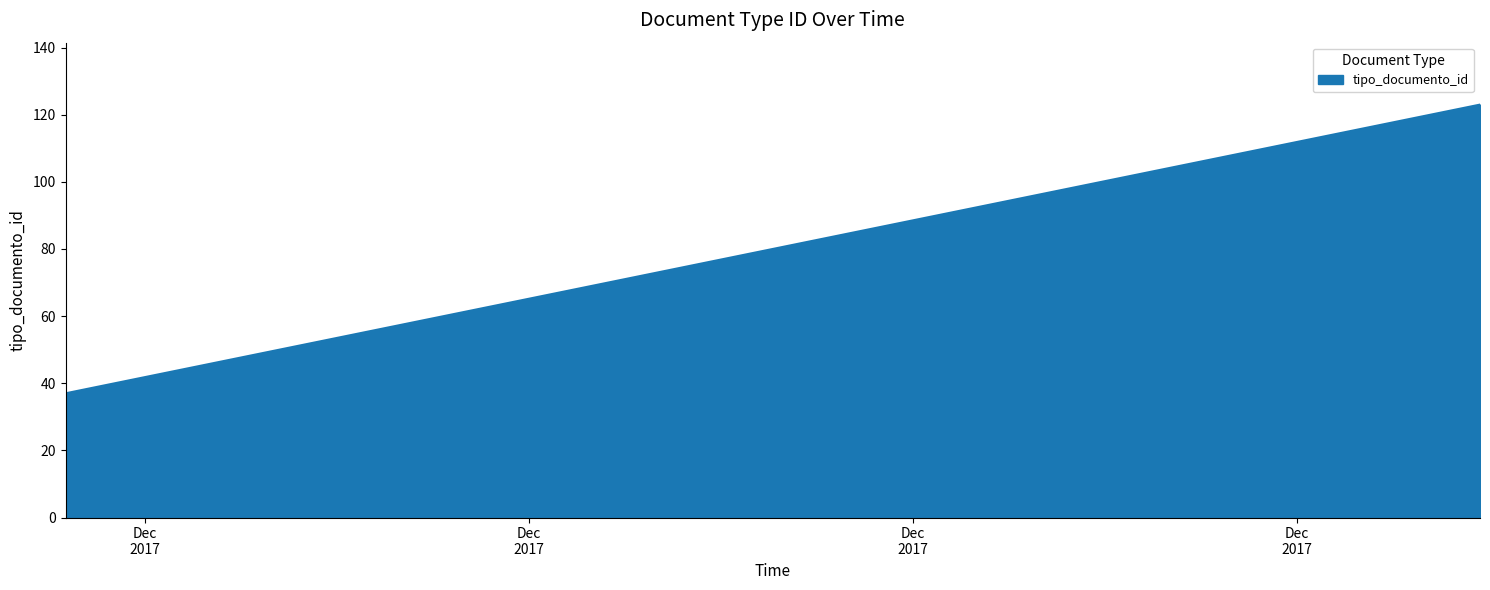

Which has a higher value, 2017-12-20 10:17:13 or 2017-12-09 09:11:06?

2017-12-20 10:17:13